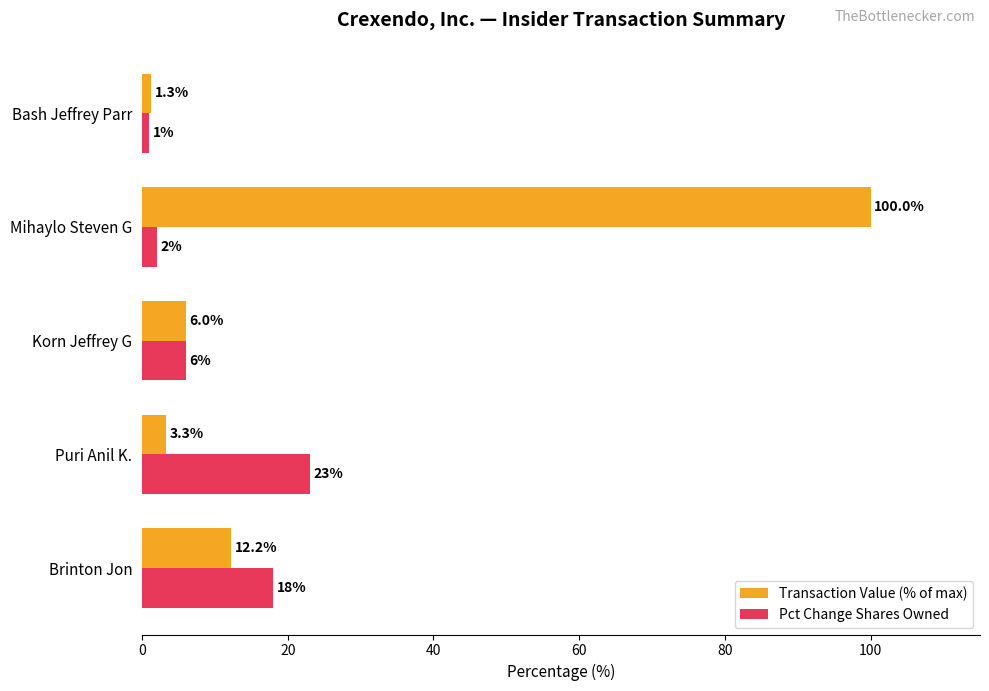

What is the sum of all Pct Change Shares Owned values?

50.0